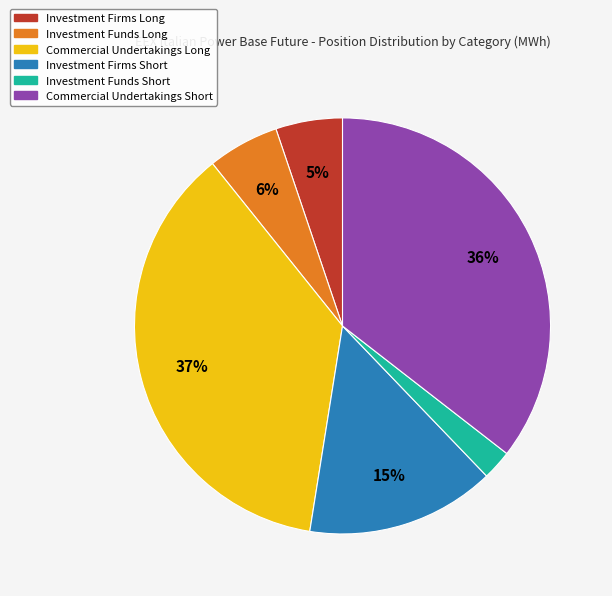

To the nearest percent, what is the average slice percentage?

17%